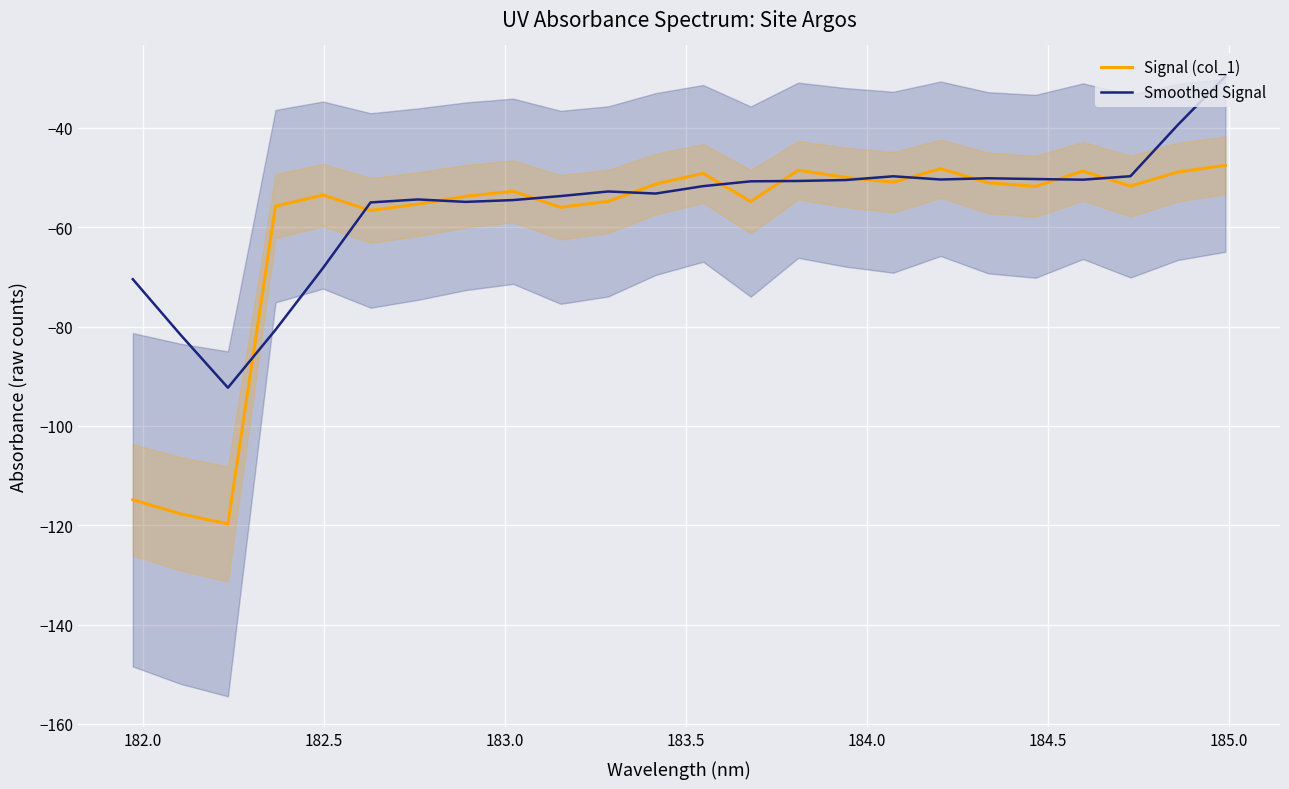

What is the minimum value for Signal (col_1)?

-119.7